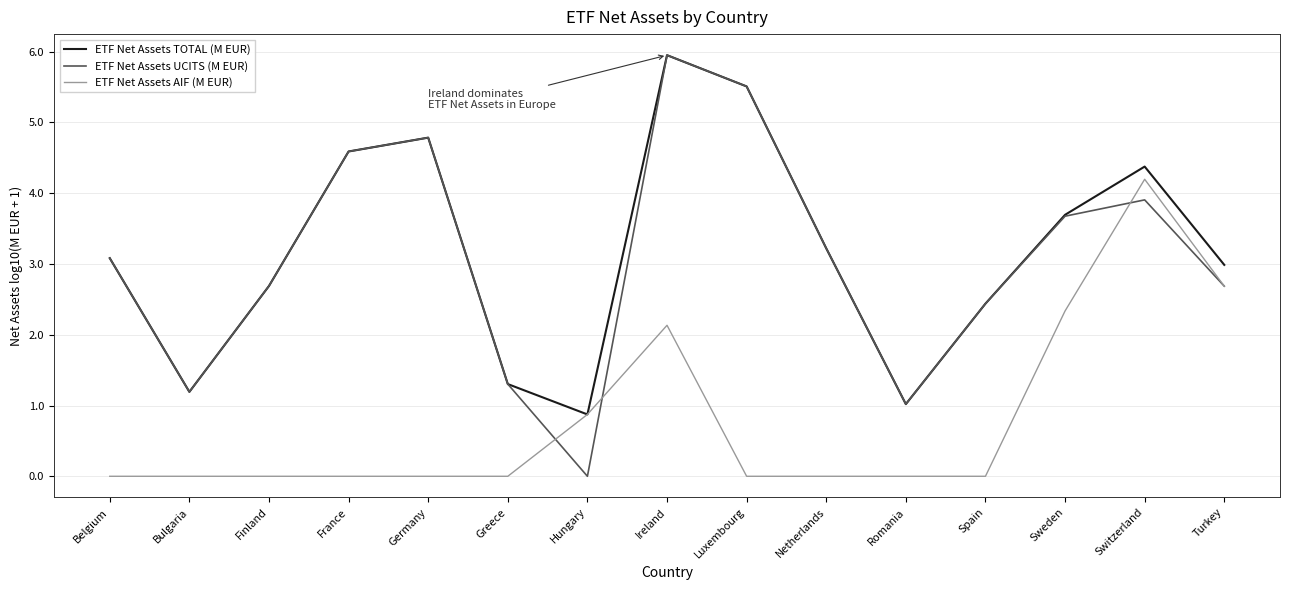

Is the value of ETF Net Assets UCITS (M EUR) at Hungary greater than the value of ETF Net Assets TOTAL (M EUR) at Sweden?

No